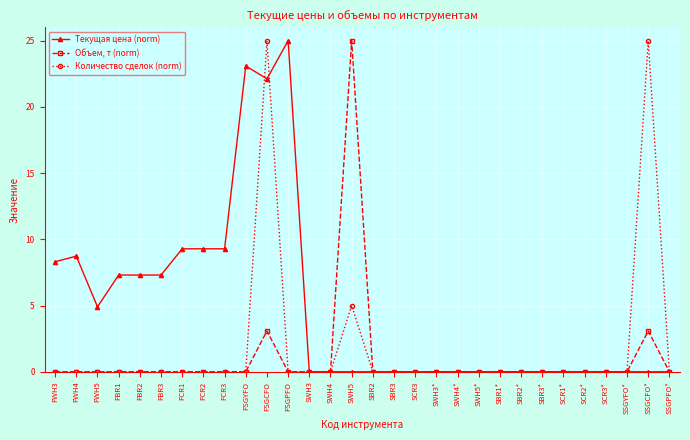

What is the maximum value shown in the chart?

25.0